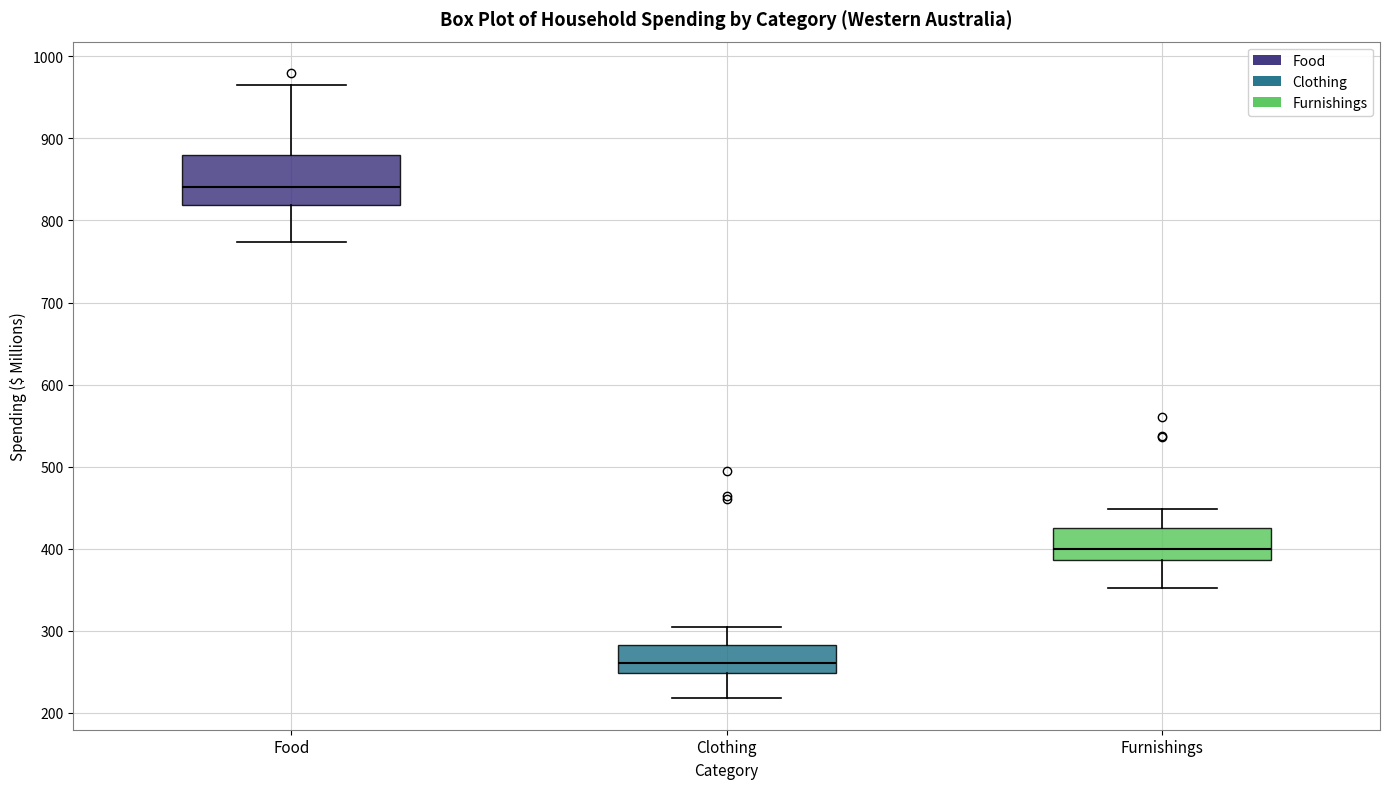

Reading left to right, read every box against the y-axis: the position of its median line, the range the box covers, and the ends of its whiskers. The values are not printed on the chart, so give them approximately, as read against the axis.

Food: median 840, box 820 to 880, whiskers 770 to 960
Clothing: median 260, box 250 to 280, whiskers 220 to 300
Furnishings: median 400, box 390 to 430, whiskers 350 to 450